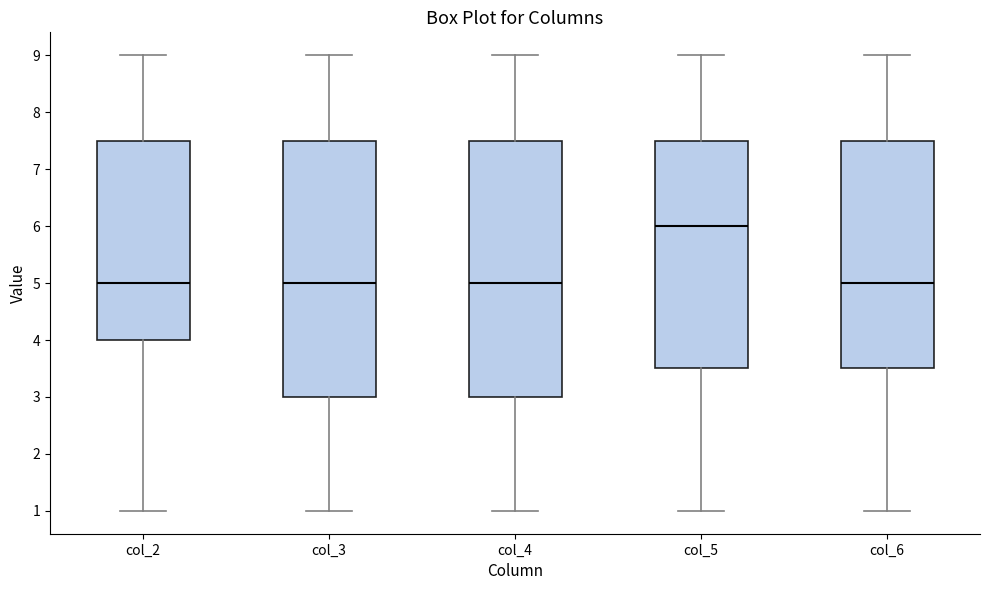

Which box's median line is the highest?

col_5